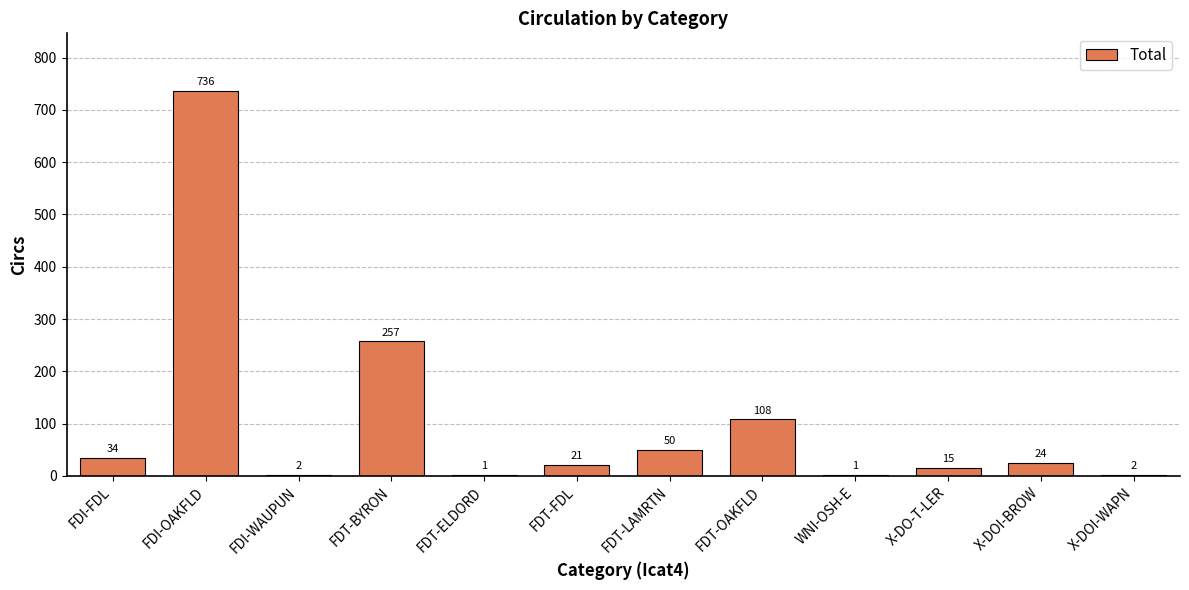

At which label does the data first exceed 24?

FDI-FDL